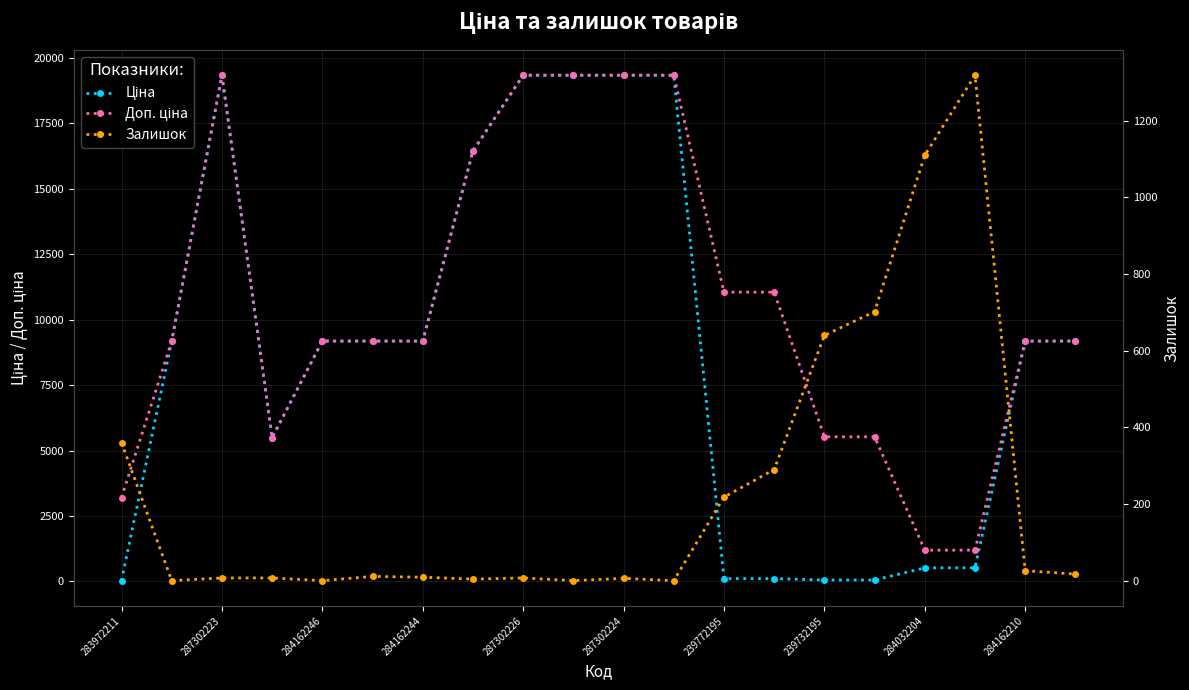

True or false: Доп. ціна and Ціна intersect in this chart.

False